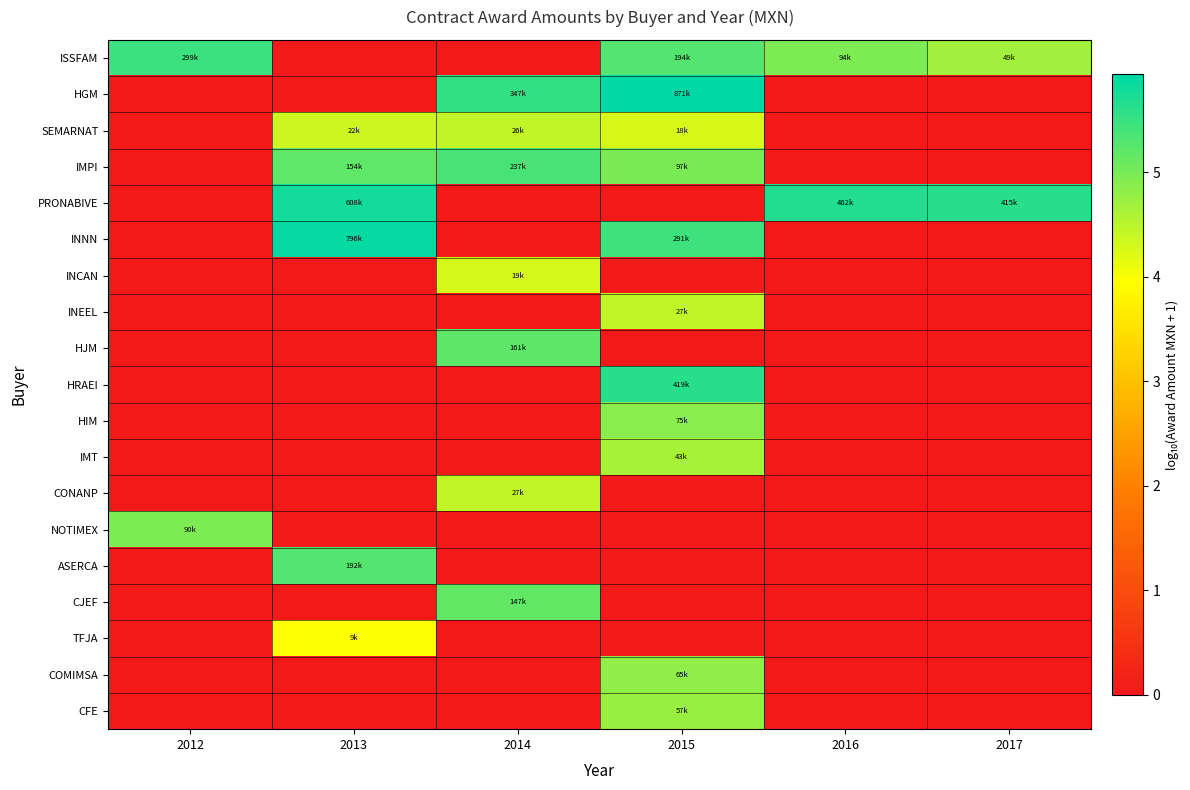

Reading right to left, what are all the values shown in this chart?

ISSFAM: 2017=4.7	2016=5.0	2015=5.3	2014=0.0	2013=0.0	2012=5.5
HGM: 2017=0.0	2016=0.0	2015=5.9	2014=5.5	2013=0.0	2012=0.0
SEMARNAT: 2017=0.0	2016=0.0	2015=4.3	2014=4.4	2013=4.3	2012=0.0
IMPI: 2017=0.0	2016=0.0	2015=5.0	2014=5.4	2013=5.2	2012=0.0
PRONABIVE: 2017=5.6	2016=5.7	2015=0.0	2014=0.0	2013=5.8	2012=0.0
INNN: 2017=0.0	2016=0.0	2015=5.5	2014=0.0	2013=5.9	2012=0.0
INCAN: 2017=0.0	2016=0.0	2015=0.0	2014=4.3	2013=0.0	2012=0.0
INEEL: 2017=0.0	2016=0.0	2015=4.4	2014=0.0	2013=0.0	2012=0.0
HJM: 2017=0.0	2016=0.0	2015=0.0	2014=5.2	2013=0.0	2012=0.0
HRAEI: 2017=0.0	2016=0.0	2015=5.6	2014=0.0	2013=0.0	2012=0.0
HIM: 2017=0.0	2016=0.0	2015=4.9	2014=0.0	2013=0.0	2012=0.0
IMT: 2017=0.0	2016=0.0	2015=4.6	2014=0.0	2013=0.0	2012=0.0
CONANP: 2017=0.0	2016=0.0	2015=0.0	2014=4.4	2013=0.0	2012=0.0
NOTIMEX: 2017=0.0	2016=0.0	2015=0.0	2014=0.0	2013=0.0	2012=5.0
ASERCA: 2017=0.0	2016=0.0	2015=0.0	2014=0.0	2013=5.3	2012=0.0
CJEF: 2017=0.0	2016=0.0	2015=0.0	2014=5.2	2013=0.0	2012=0.0
TFJA: 2017=0.0	2016=0.0	2015=0.0	2014=0.0	2013=4.0	2012=0.0
COMIMSA: 2017=0.0	2016=0.0	2015=4.8	2014=0.0	2013=0.0	2012=0.0
CFE: 2017=0.0	2016=0.0	2015=4.8	2014=0.0	2013=0.0	2012=0.0